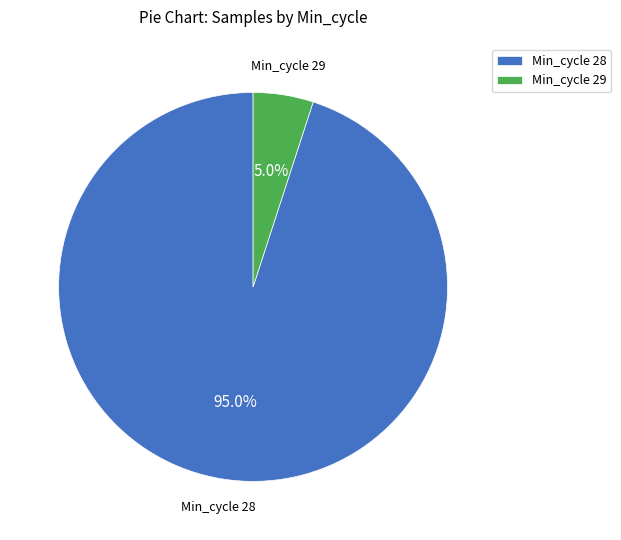

Approximately how many times larger is the value at Min_cycle 28 compared to Min_cycle 29?

19.0